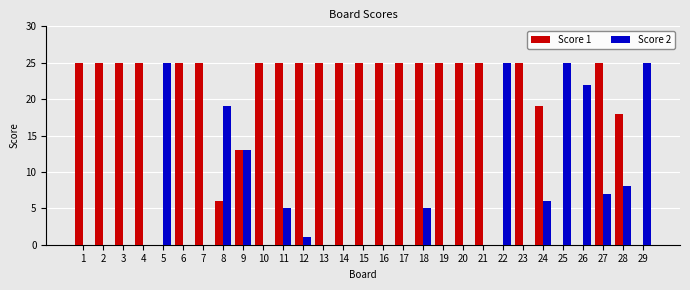

Is it true that Score 2 equals 0 at 2?

True